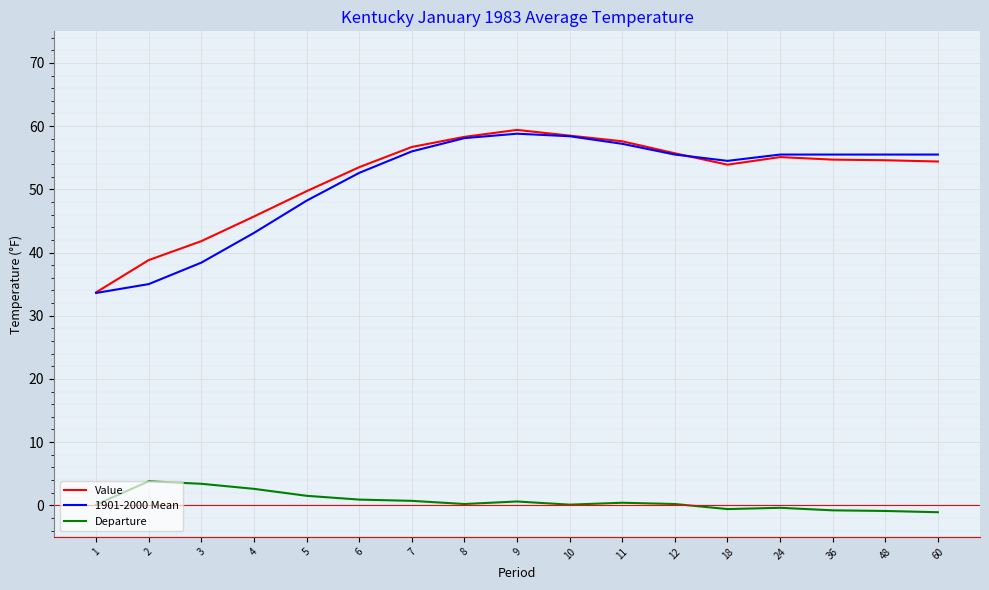

What is the highest value of the Value series?

59.4